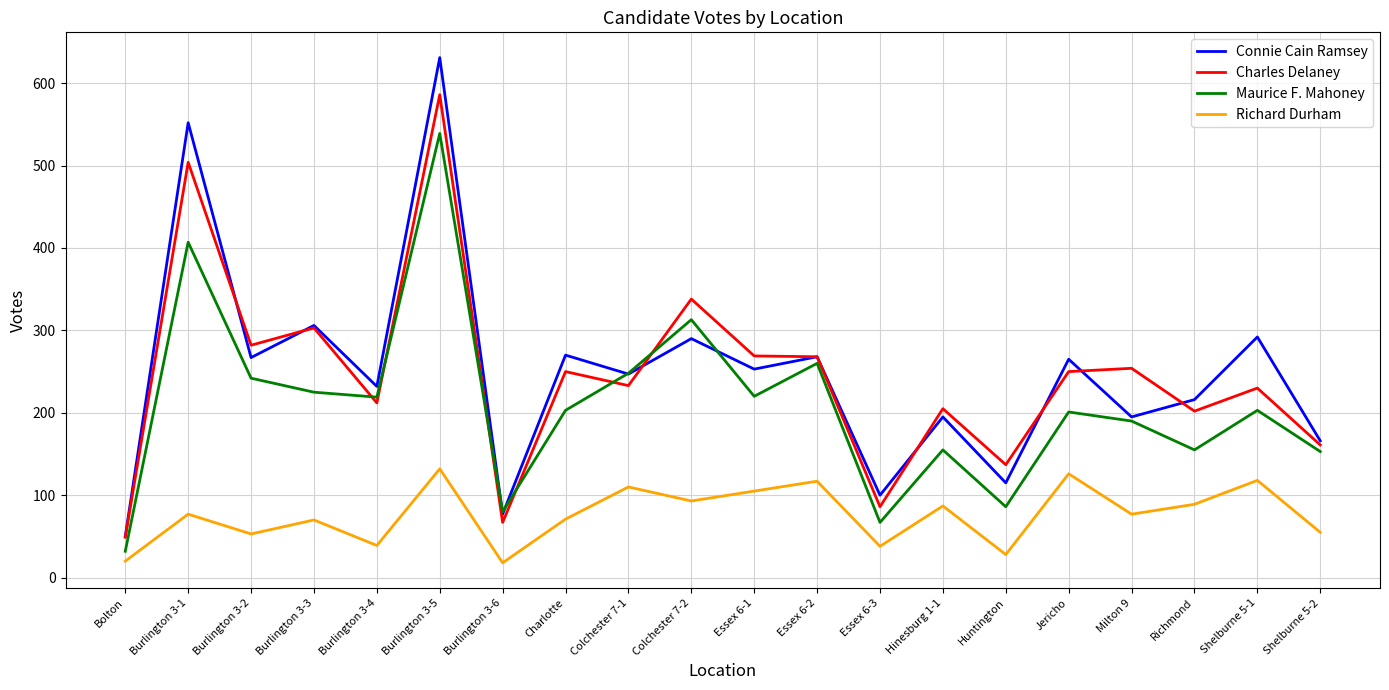

What is the maximum value for Charles Delaney?

586